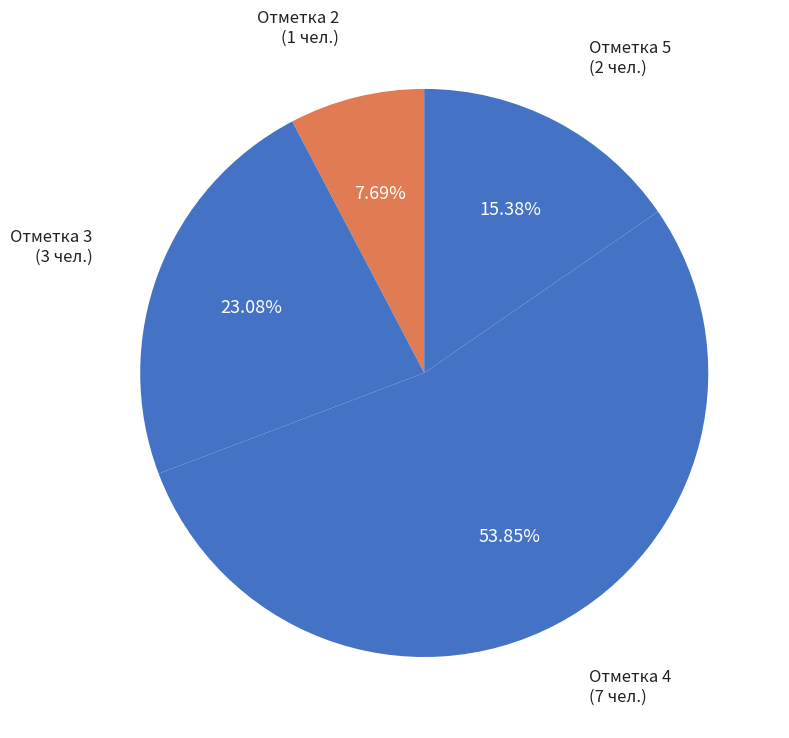

To the nearest percent, what is the difference between the largest and smallest slice percentages?

46%